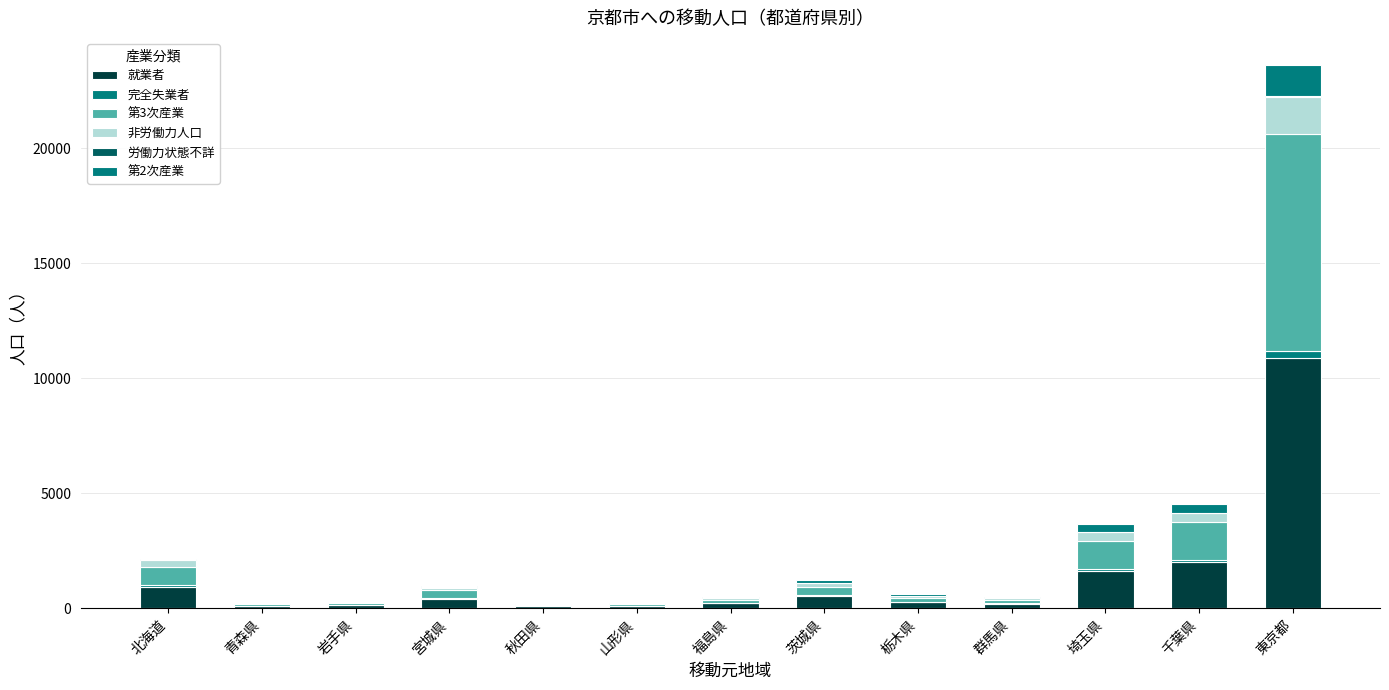

Are the bars horizontal?

No